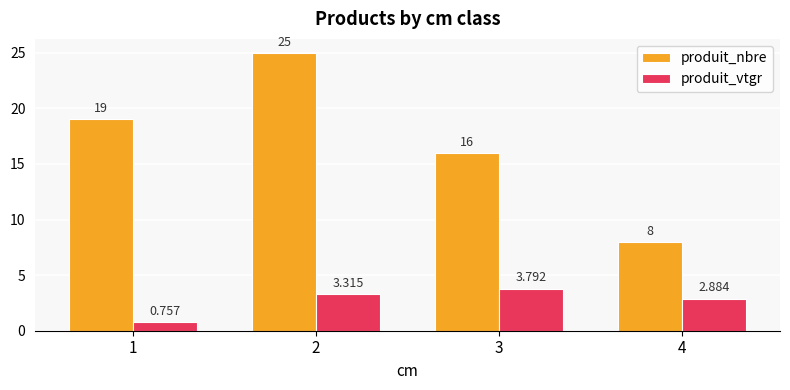

The produit_nbre series shows 10.7 at 2. True or false?

False